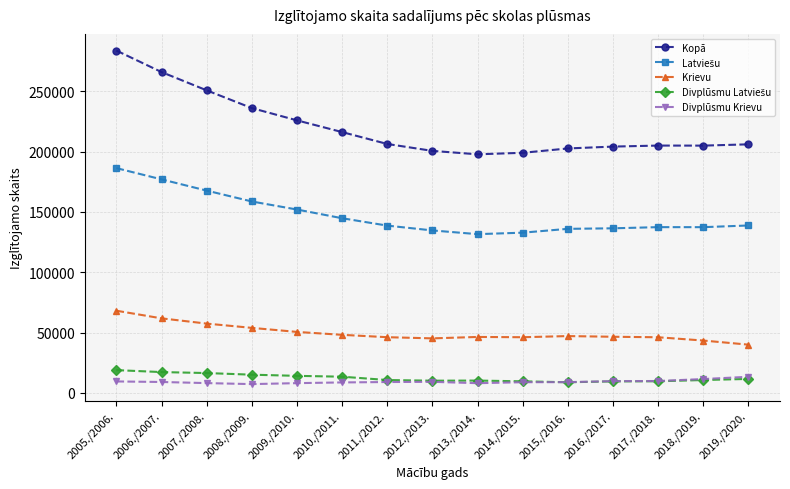

What is the lowest value of the Krievu series?

39915